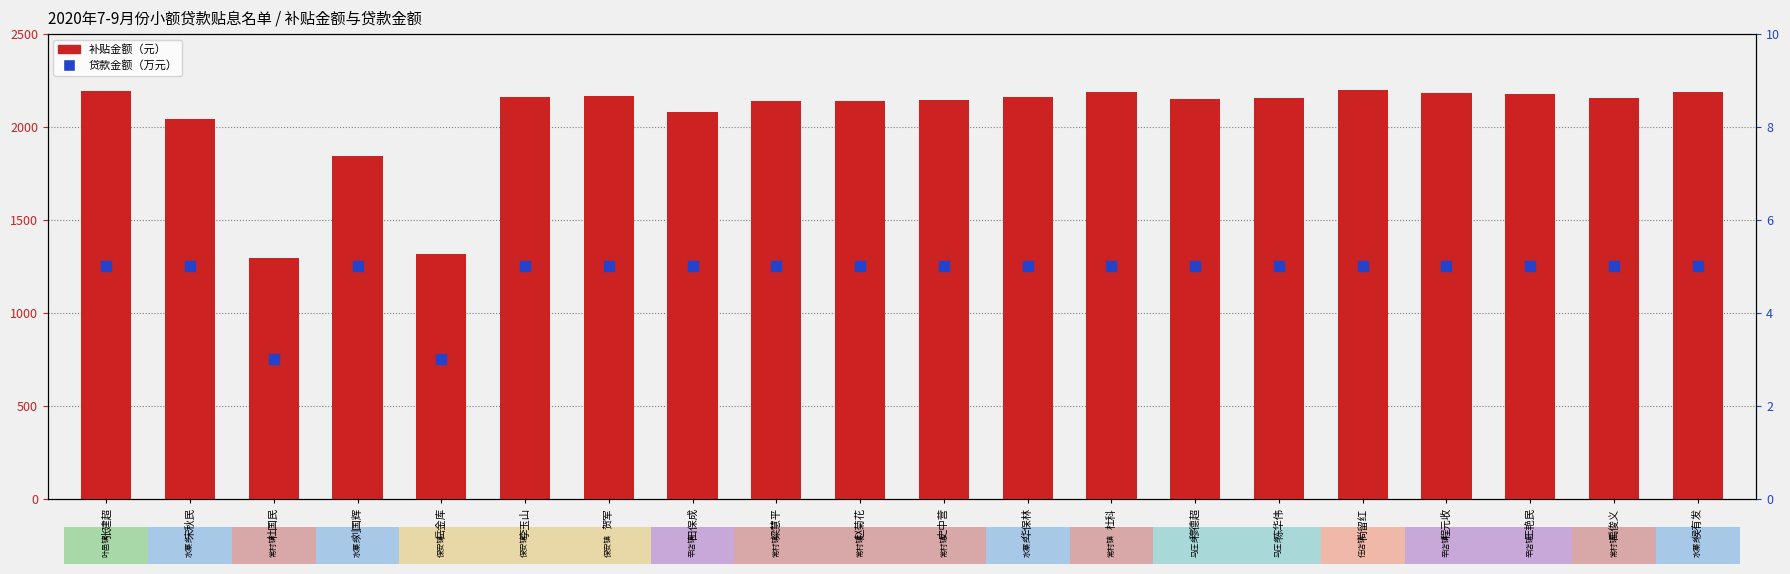

Which series contains the highest Y value?

补贴金额（元）